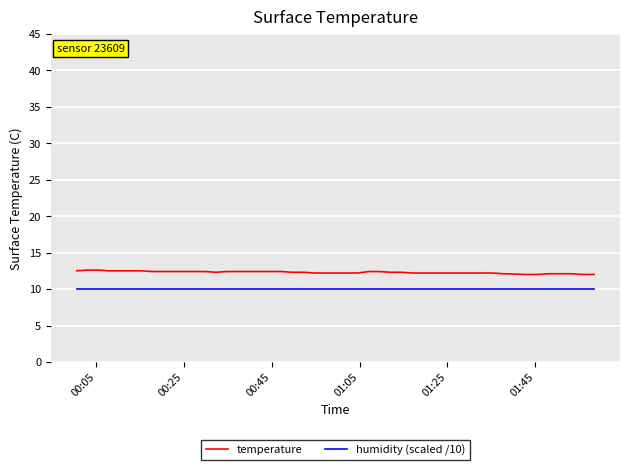

True or false: humidity (scaled /10) and temperature cross at least once.

False